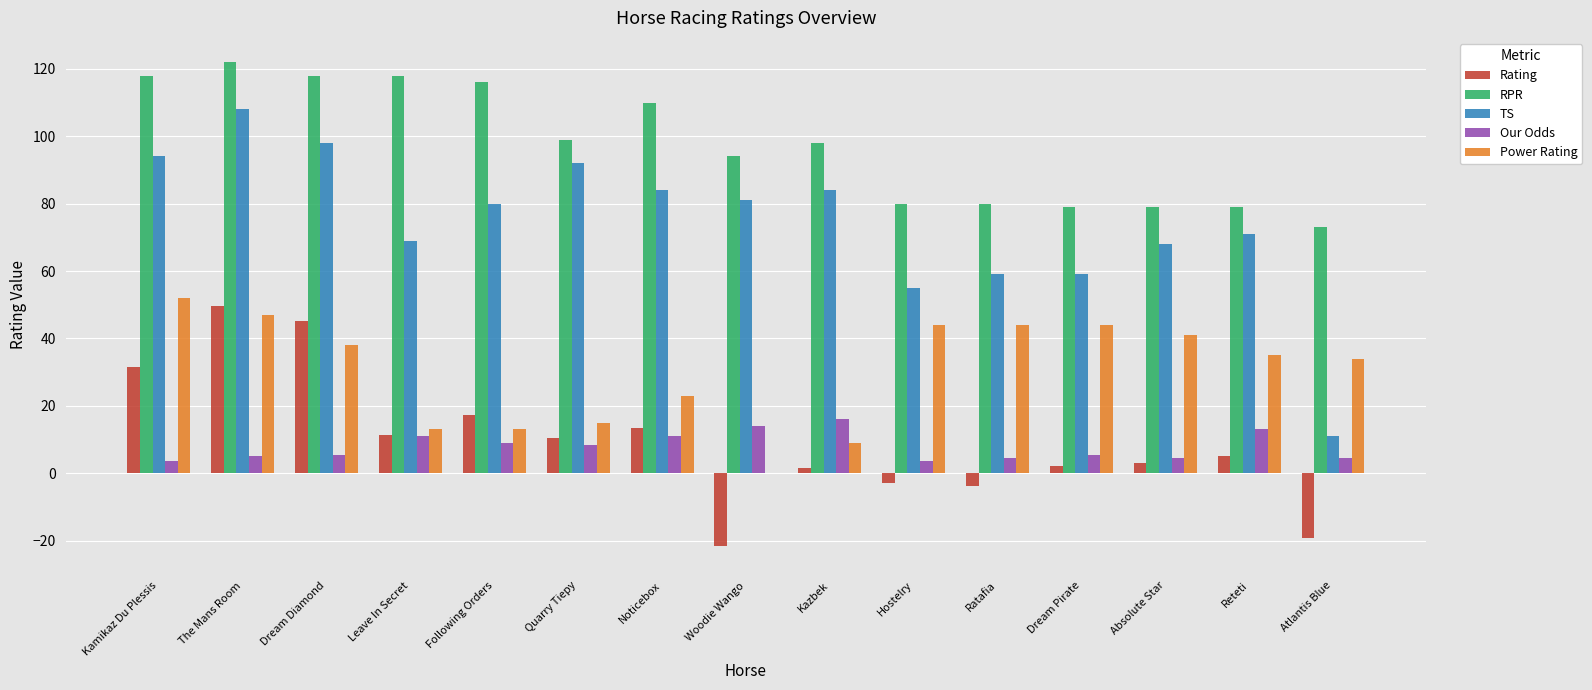

What is the sum of all TS values?

1113.0